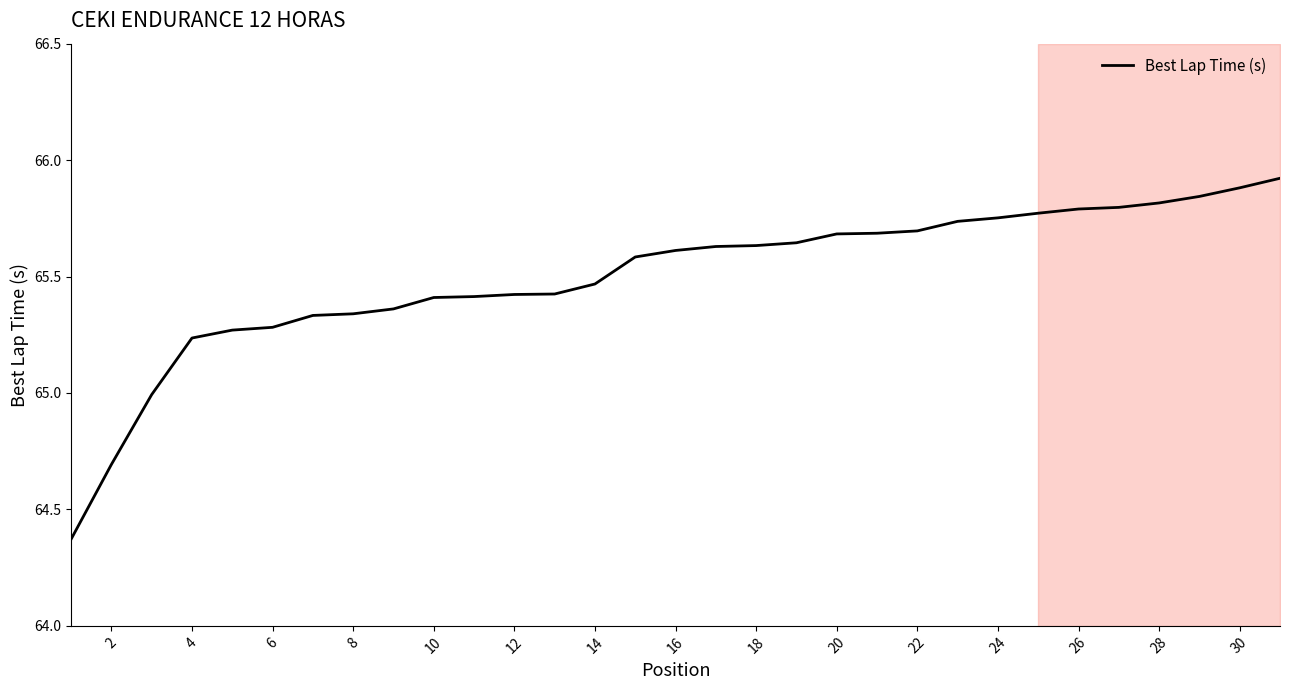

What is the maximum value shown in the chart?

65.9